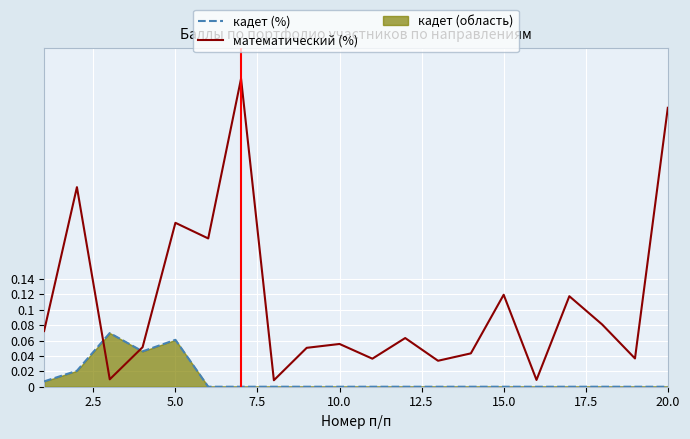

Is it true that математический (%) equals 0.1 at 5.0?

False